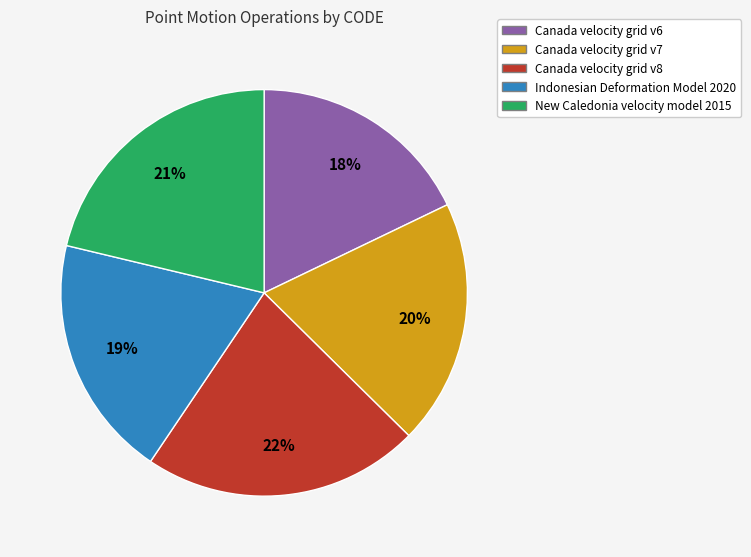

The New Caledonia velocity model 2015 slice represents 7% of the pie. True or false?

False